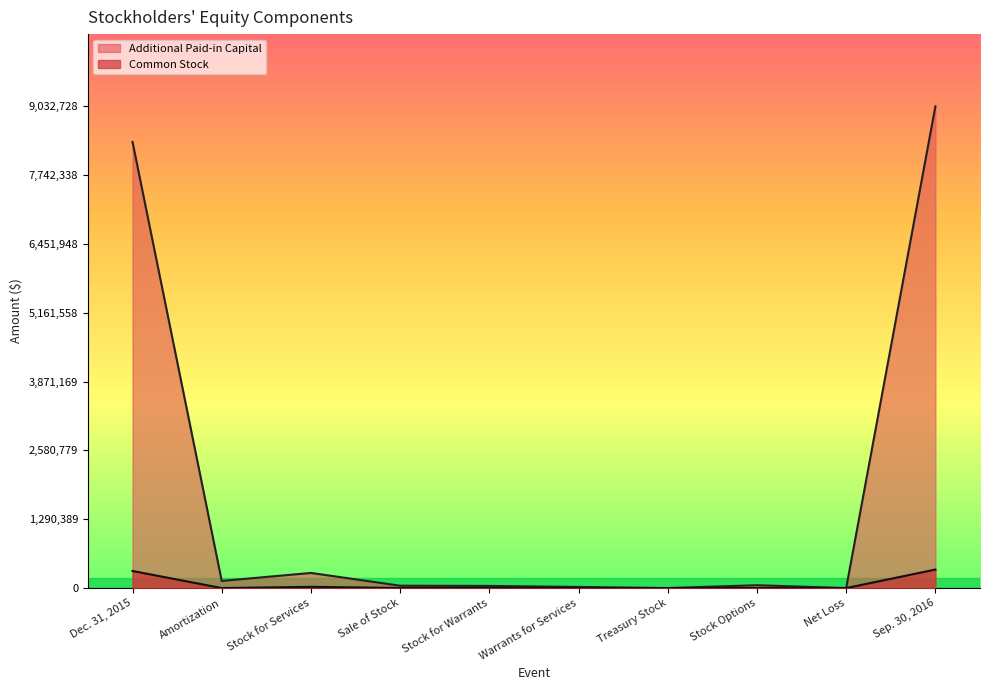

At which category does Common Stock reach its first local peak?

Stock for Services